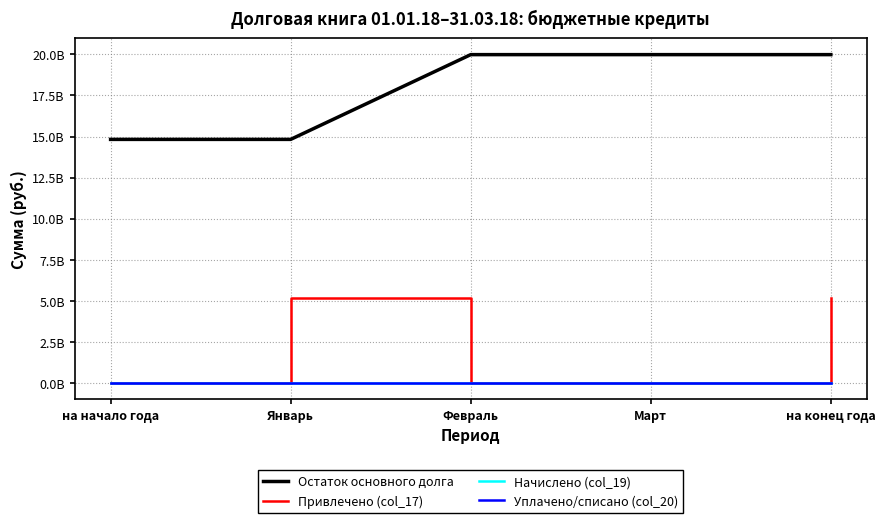

What is the difference between the second highest and minimum values in the Привлечено (col_17) series?

5162023000.0